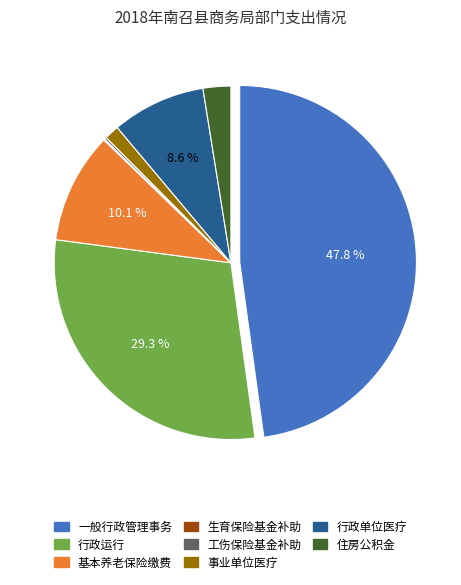

Is there a majority slice in this chart?

No